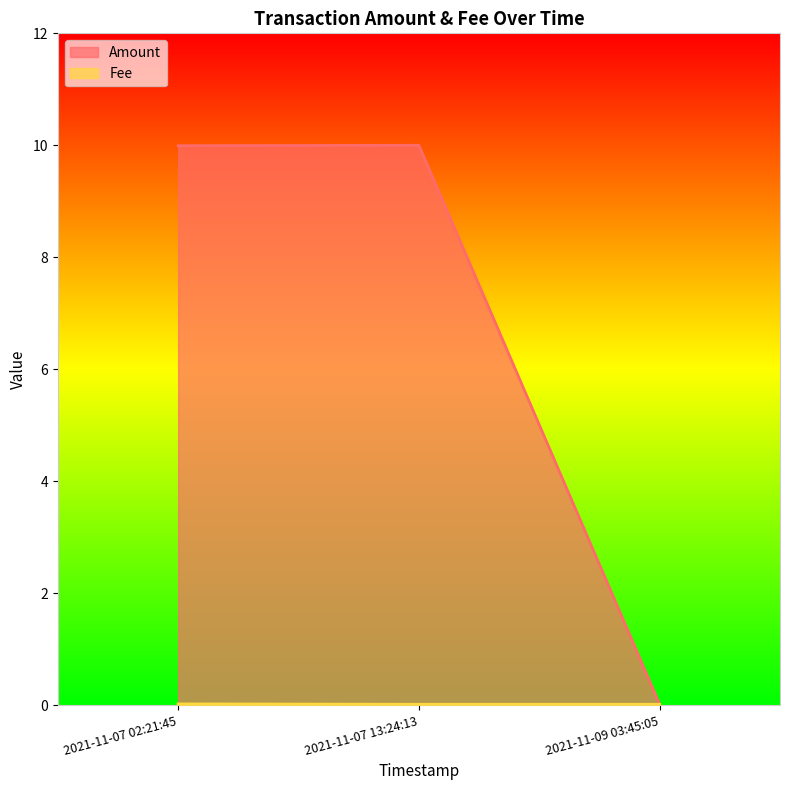

How many lines are shown in the chart?

2